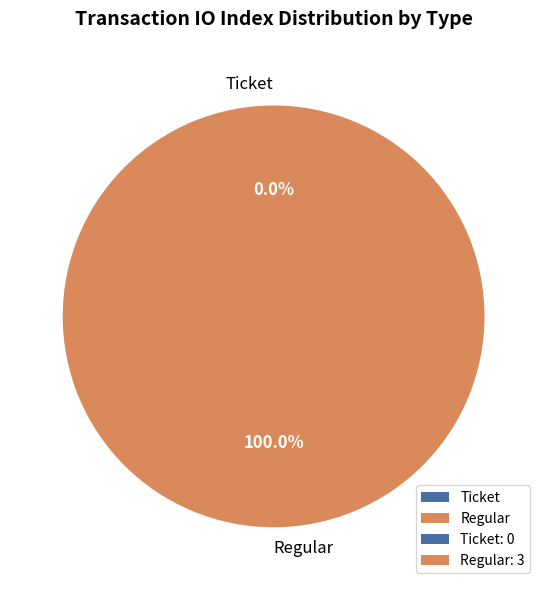

What is the change in value from Ticket to Regular?

+3